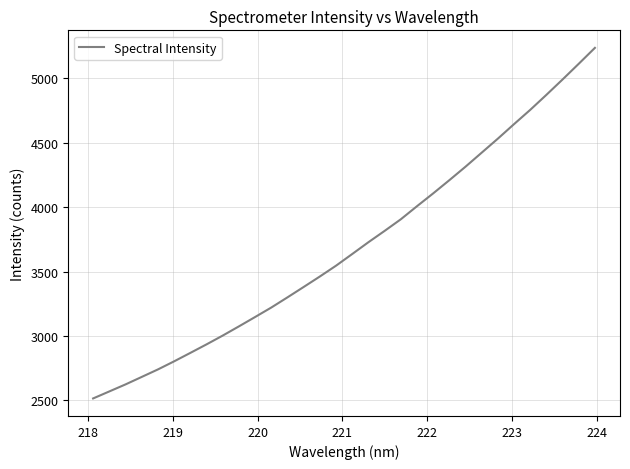

What is the smallest value displayed?

2514.1